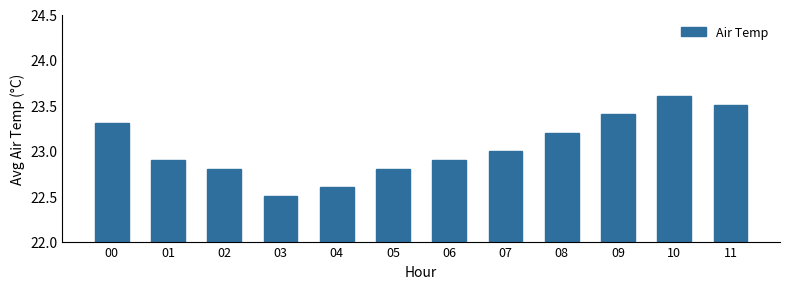

How many data points are less than 23?

6